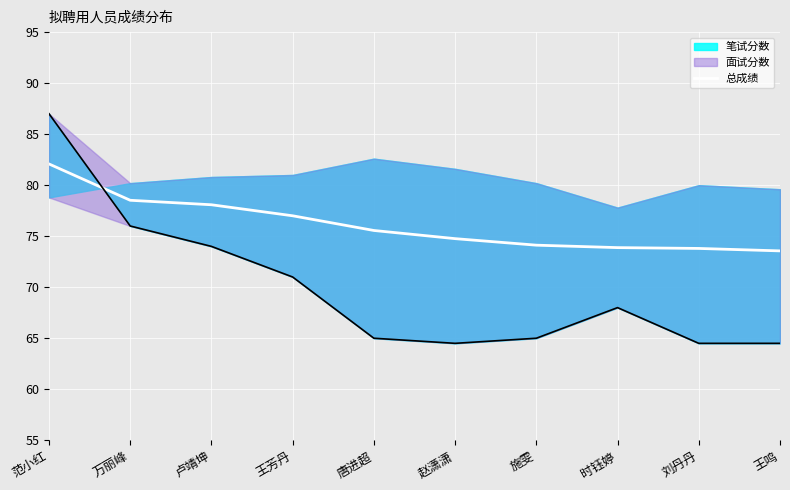

True or false: the data shows 82.1 at 范小红.

True